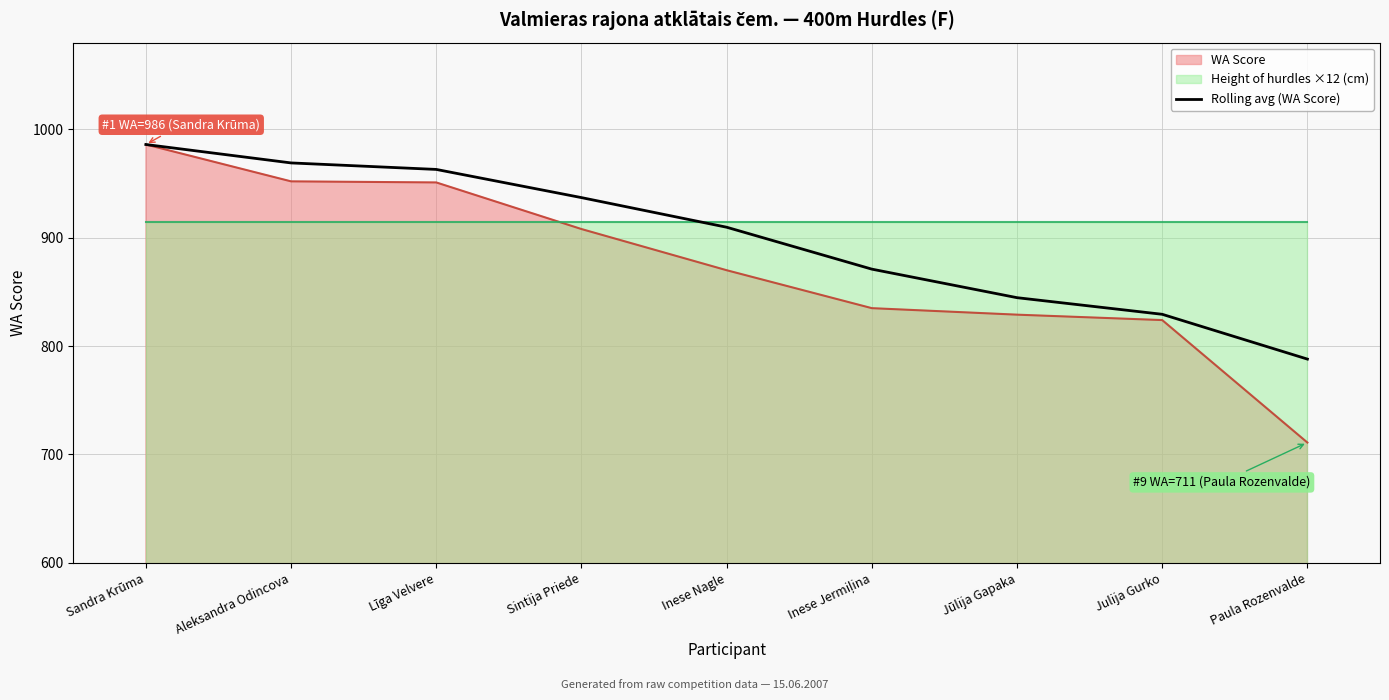

What position from the right is Līga Velvere?

7